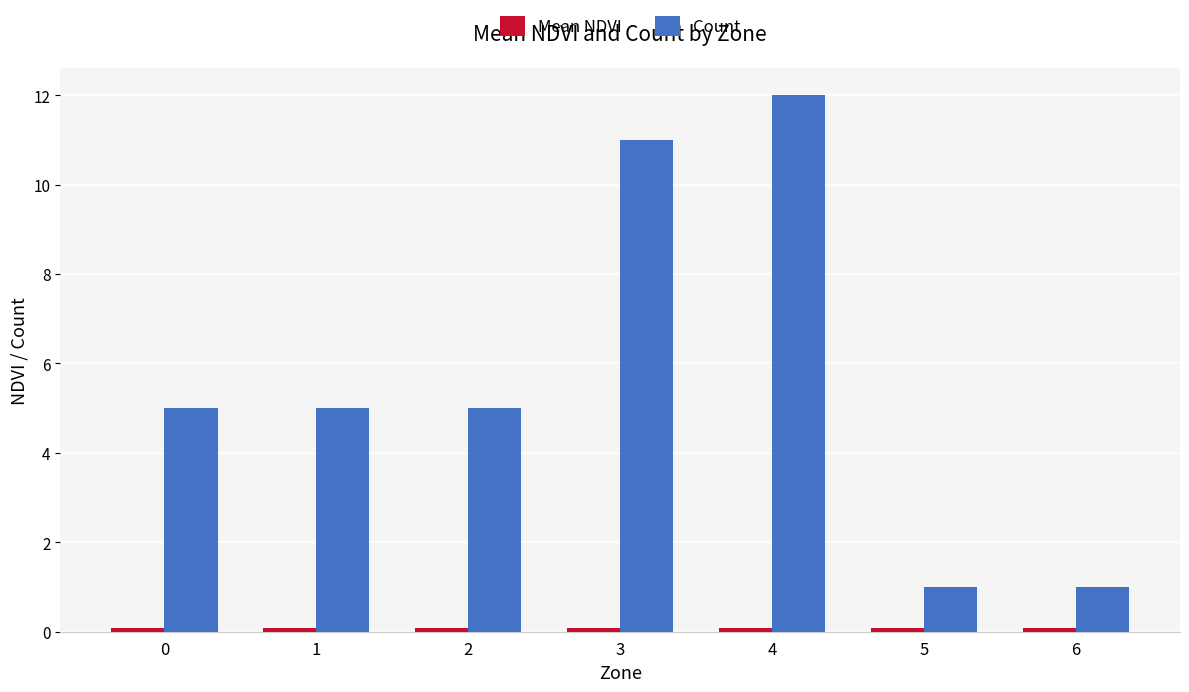

The value of Count at 6 is 1.0. True or false?

True